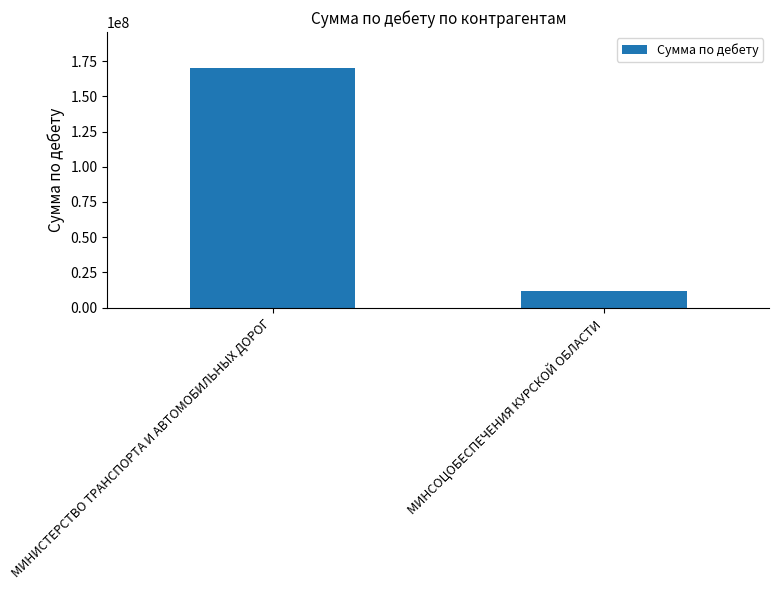

Where does the data first go above 170108360?

МИНИСТЕРСТВО ТРАНСПОРТА И АВТОМОБИЛЬНЫХ ДОРОГ